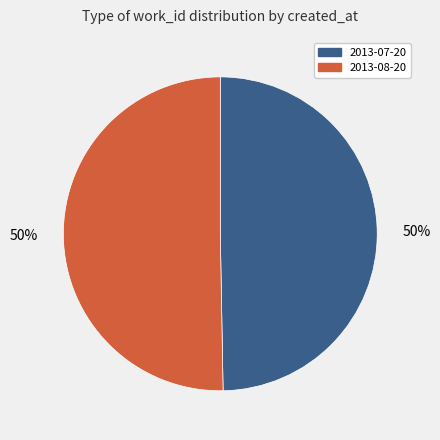

Do 2013-07-20 and 2013-08-20 together represent more than half of the pie?

Yes